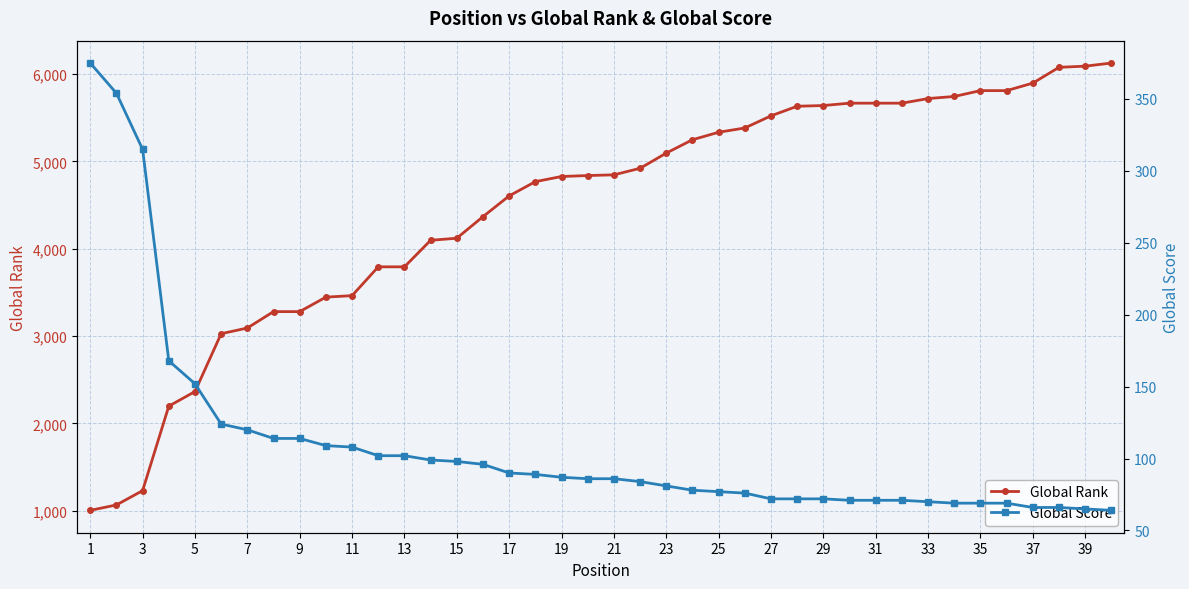

True or false: Global Score has more than 2 interior local peaks.

False